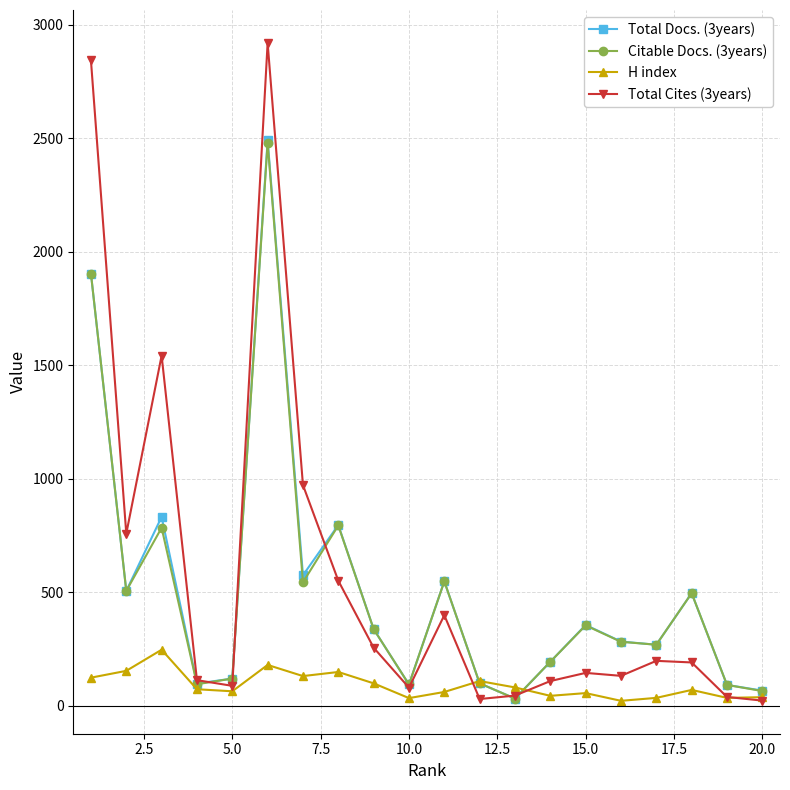

Count the number of data series in this chart.

4